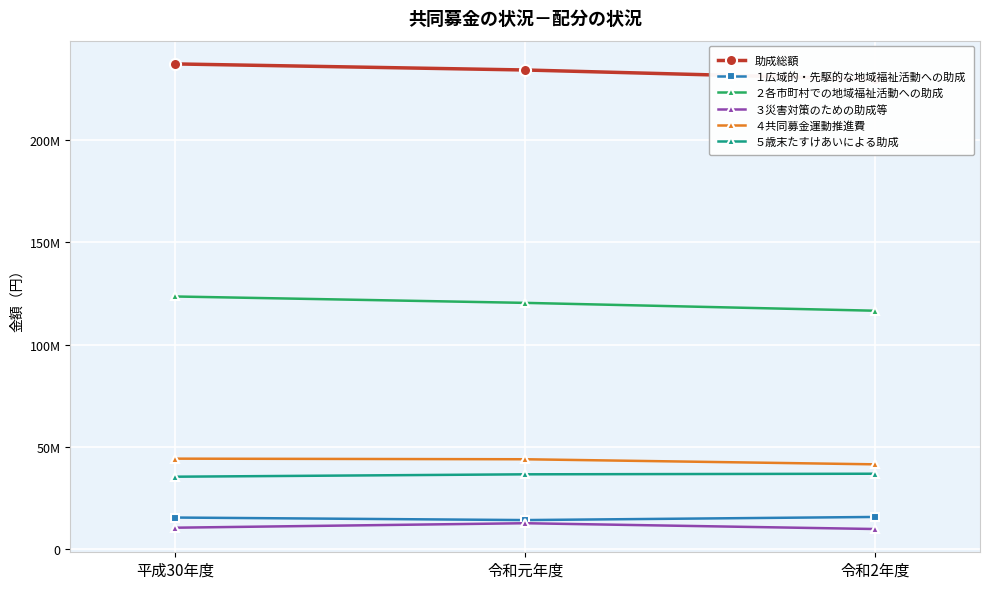

What position from the right is 令和2年度?

1